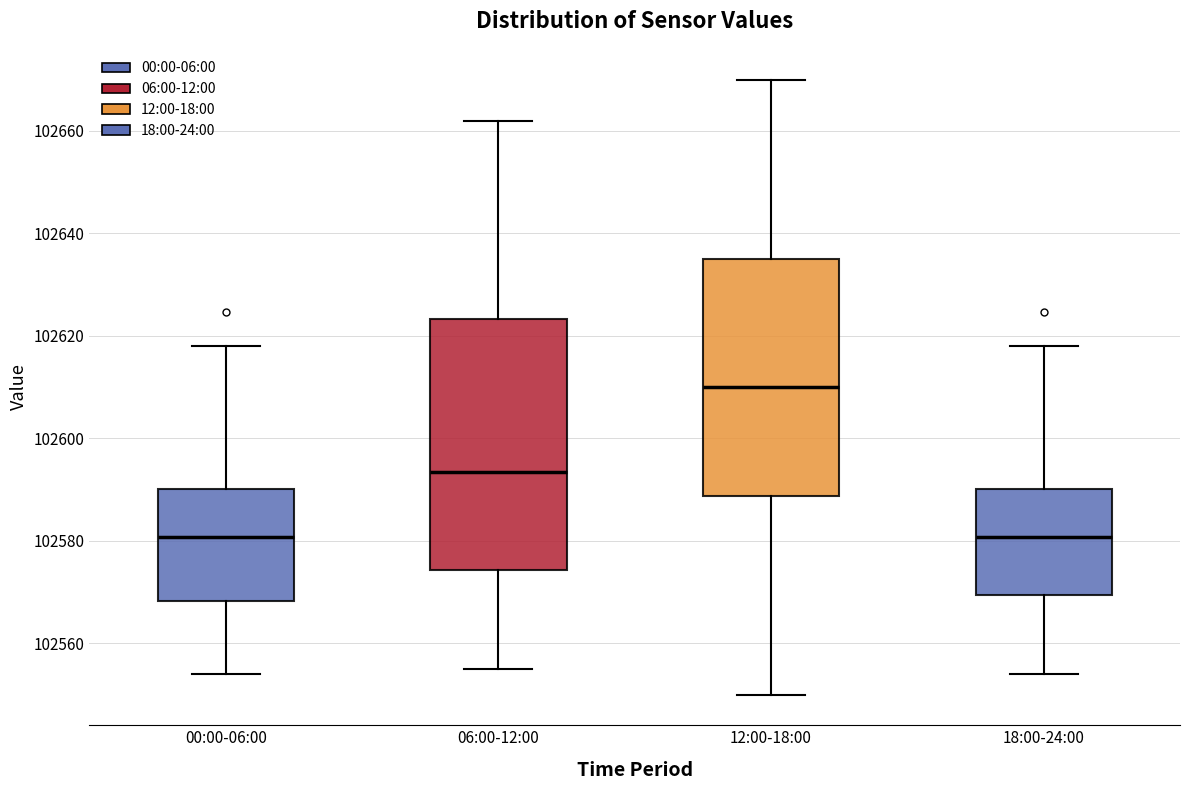

Reading left to right, transcribe this box plot: for each box, give where its median line is, the range the box spans, and where its two whiskers end, as read against the y-axis. The values are not printed on the chart, so give them approximately, as read against the axis.

00:00-06:00: median 102580, box 102568 to 102590, whiskers 102554 to 102618
06:00-12:00: median 102594, box 102574 to 102624, whiskers 102556 to 102662
12:00-18:00: median 102610, box 102588 to 102636, whiskers 102550 to 102670
18:00-24:00: median 102580, box 102570 to 102590, whiskers 102554 to 102618